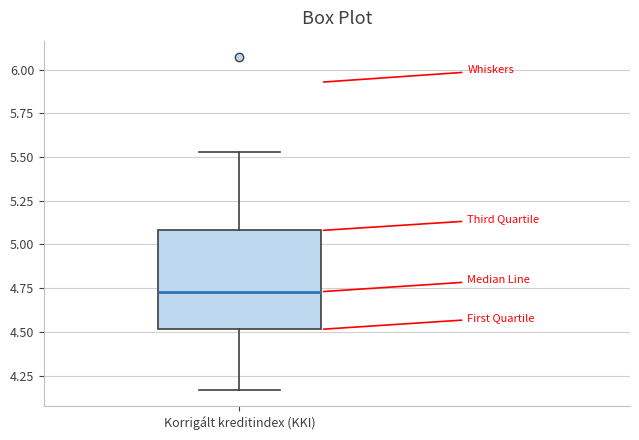

Transcribe this box plot: give where the median line is, the range the box spans, and where the two whiskers end, as read against the y-axis. The values are not printed on the chart, so give them approximately, as read against the axis.

median 4.75, box 4.50 to 5.10, whiskers 4.15 to 5.55